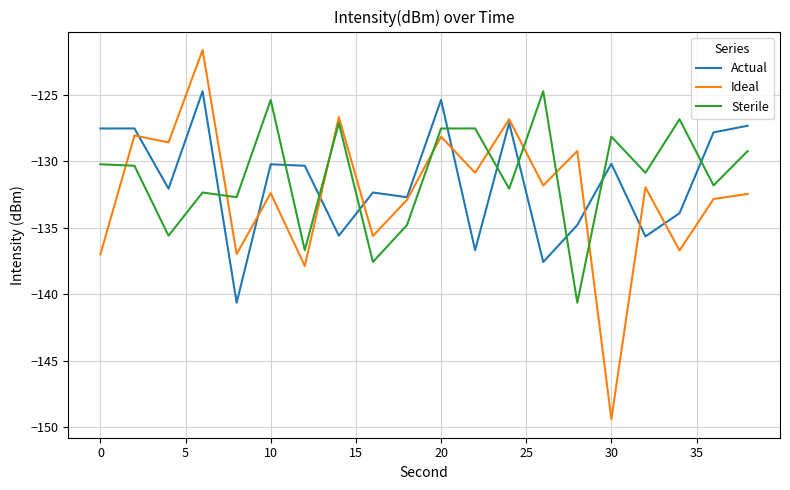

What is the greatest value displayed?

-121.6